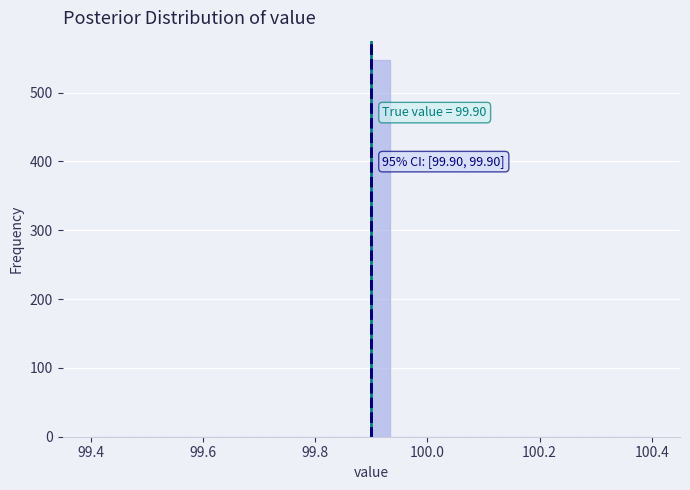

Around what value on the x-axis is the tallest bar? Give the approximate position of its centre, as read against the axis.

99.92